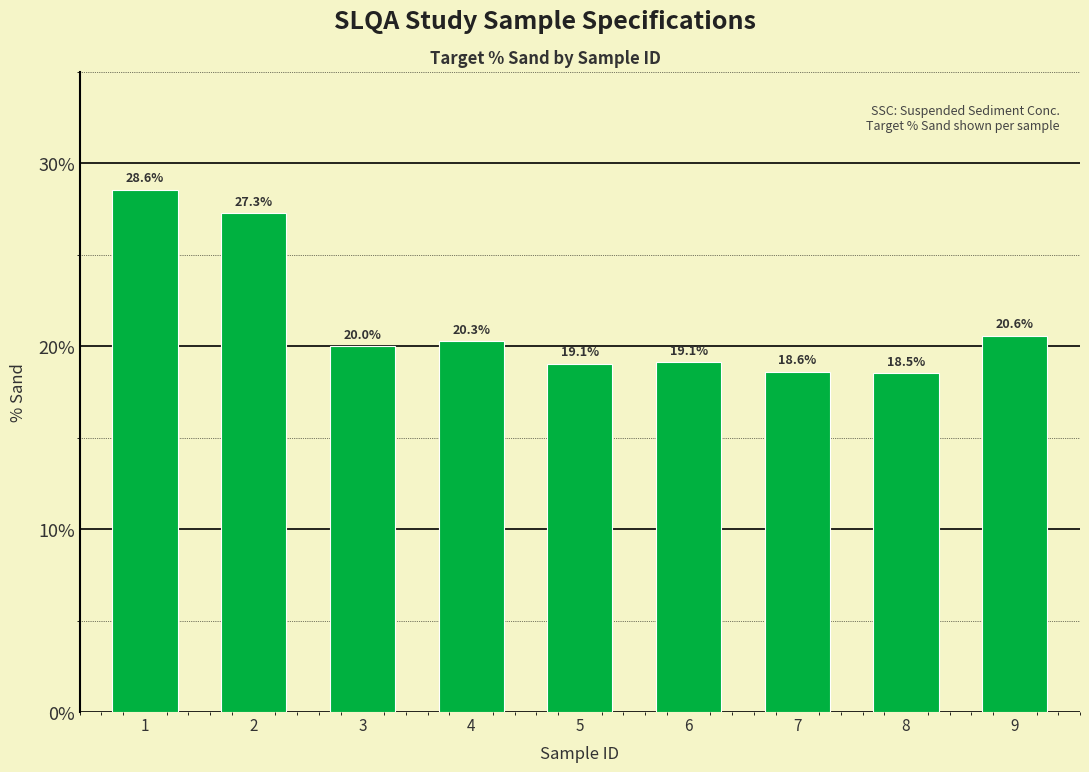

What is the value of the 6th bar from the left?

19.1